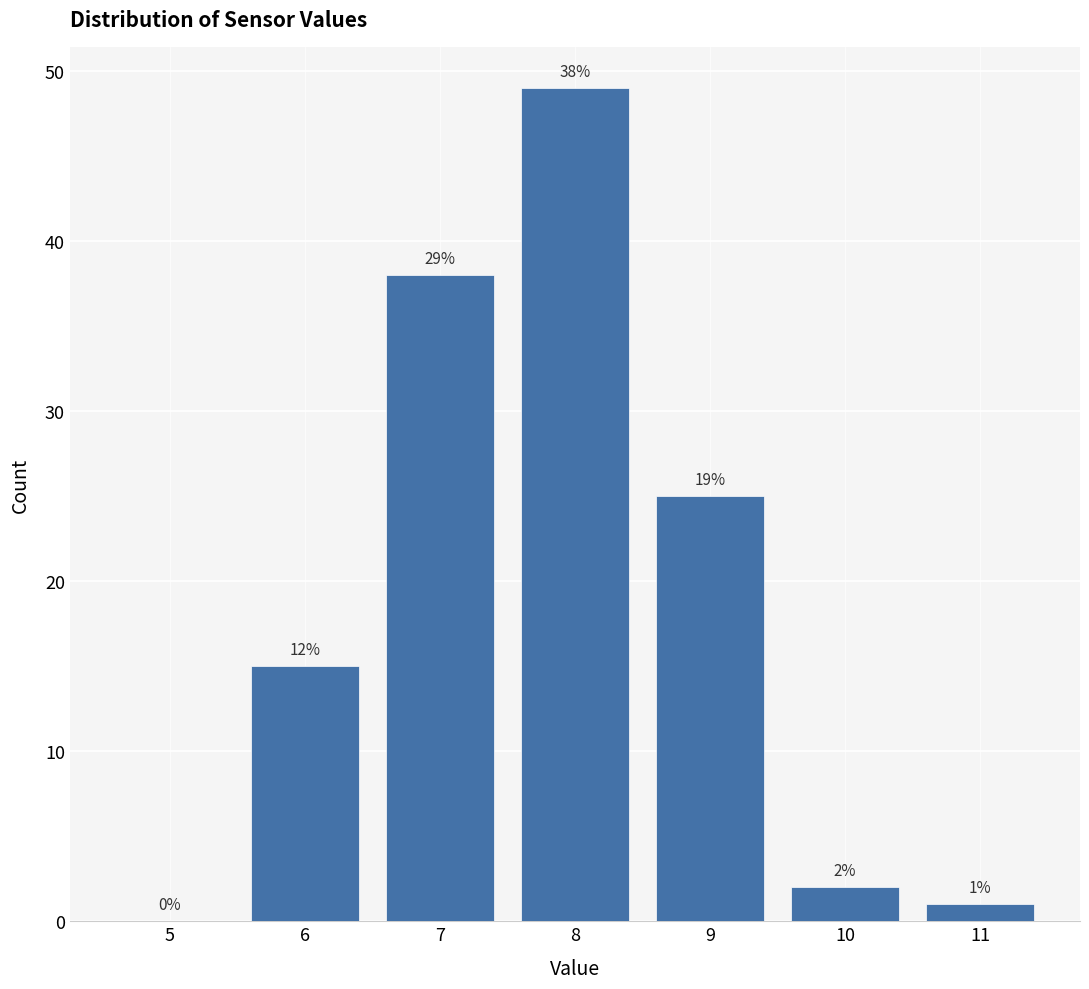

Reading left to right, list all the values displayed in this chart.

5=0	6=15	7=38	8=49	9=25	10=2	11=1